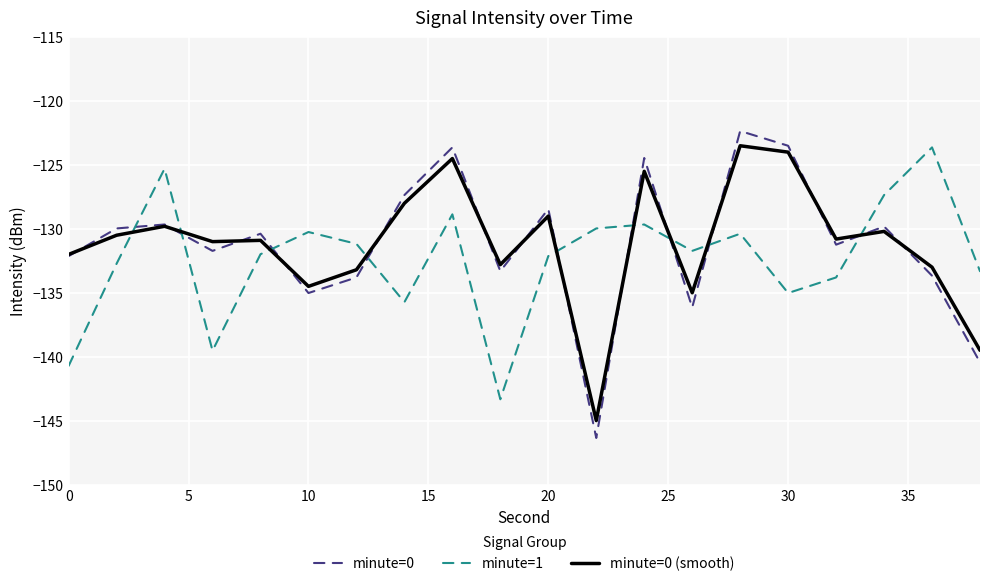

What is the maximum value shown in the chart?

-122.3